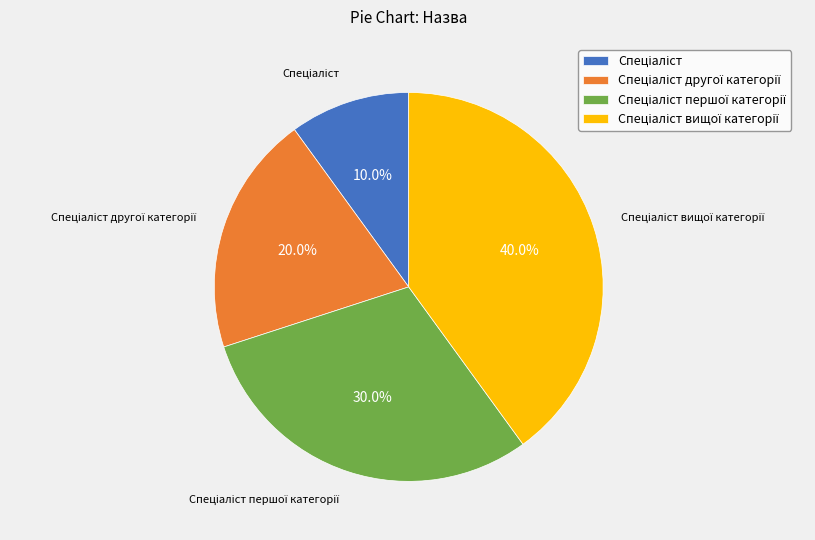

Is there any slice that represents more than half of the pie?

No